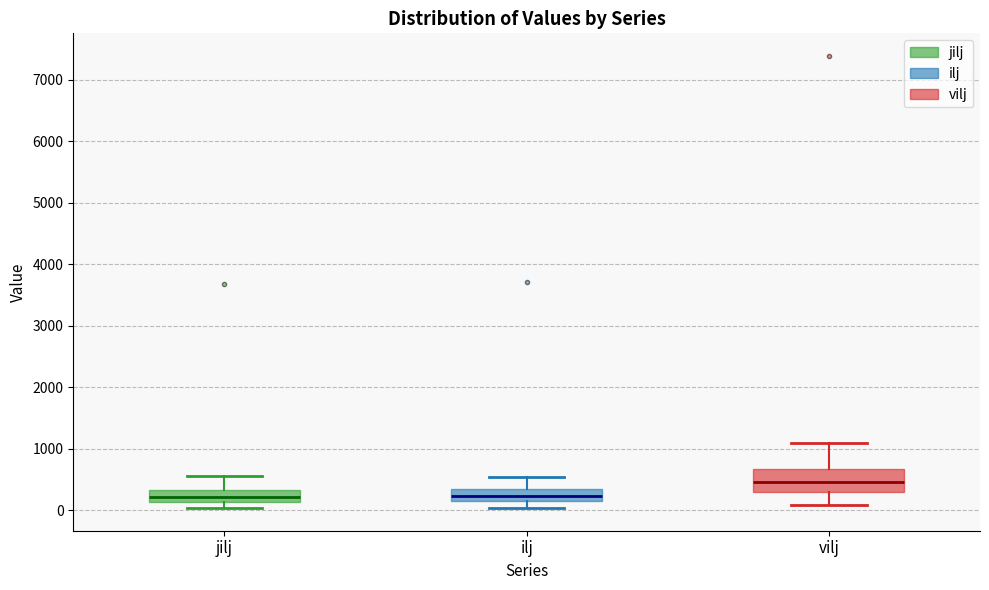

Reading left to right, transcribe this box plot: for each box, give where its median line is, the range the box spans, and where its two whiskers end, as read against the y-axis. The values are not printed on the chart, so give them approximately, as read against the axis.

jilj: median 200, box 100 to 300, whiskers 0 to 600
ilj: median 200 (inside the box), box 200 to 300, whiskers 0 to 500
vilj: median 500, box 300 to 700, whiskers 100 to 1100